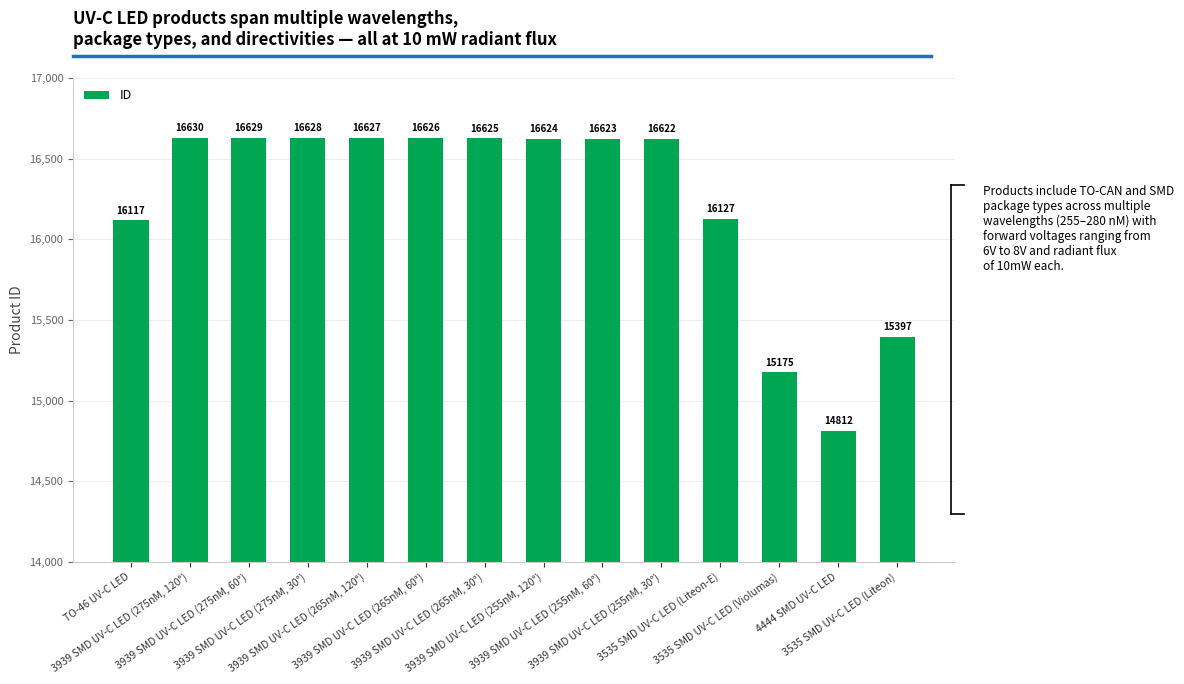

Is it true that the value at 4444 SMD UV-C LED is 14812?

True